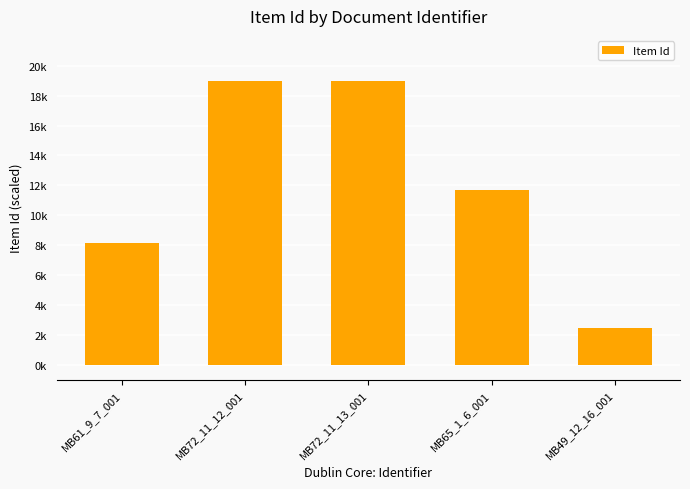

What is the change in value from MB72_11_12_001 to MB65_1_6_001?

-7.3